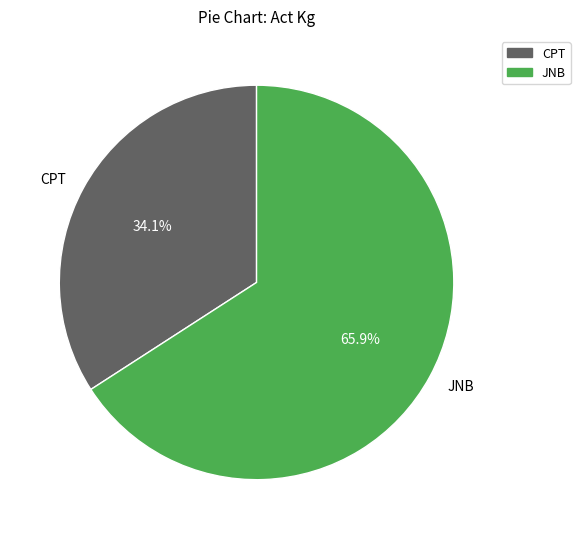

Between CPT and JNB, which is larger?

JNB